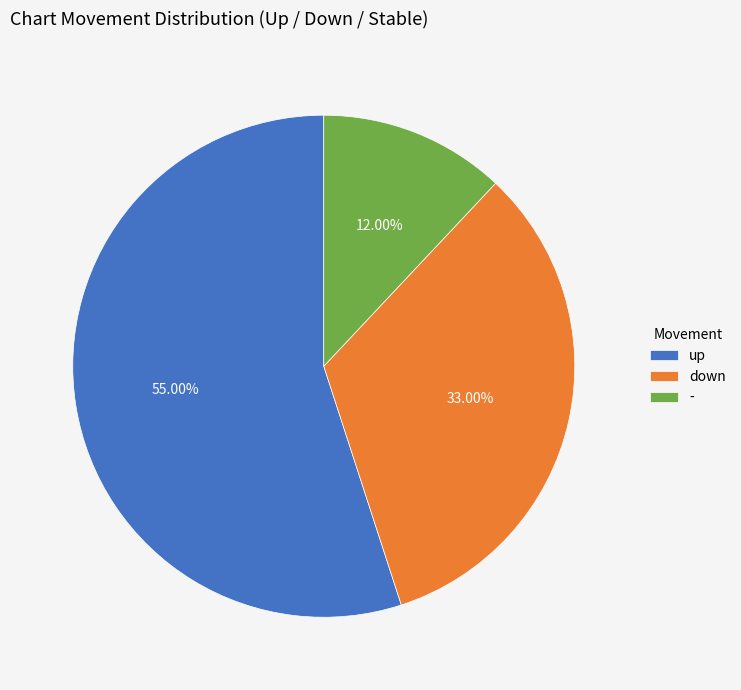

What is the smallest slice in the pie chart?

-